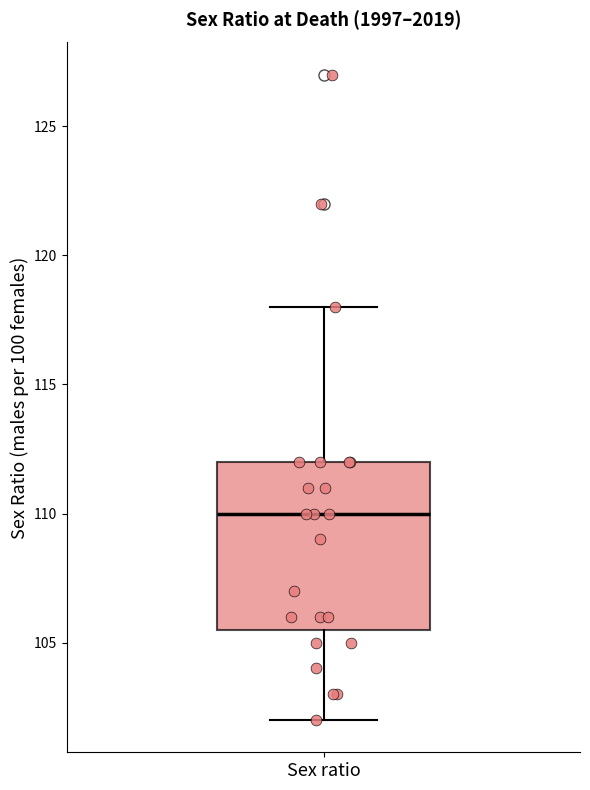

Transcribe this box plot: give where the median line is, the range the box spans, and where the two whiskers end, as read against the y-axis. The values are not printed on the chart, so give them approximately, as read against the axis.

median 110.0, box 105.5 to 112.0, whiskers 102.0 to 118.0